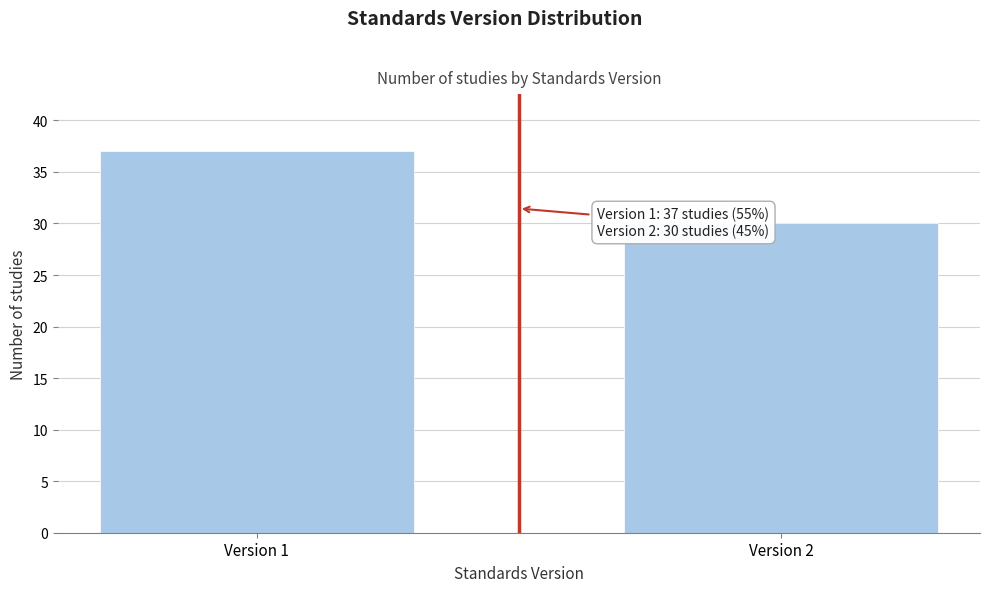

Reading left to right, transcribe all the data shown in this chart.

37	30